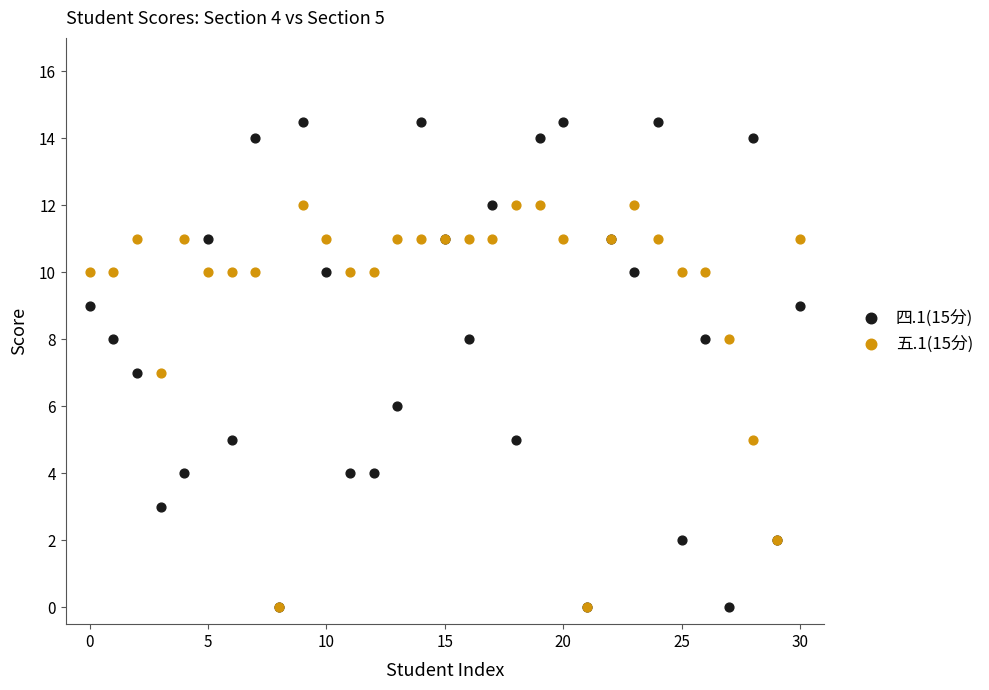

Which series has the widest spread of Y values?

四.1(15分)